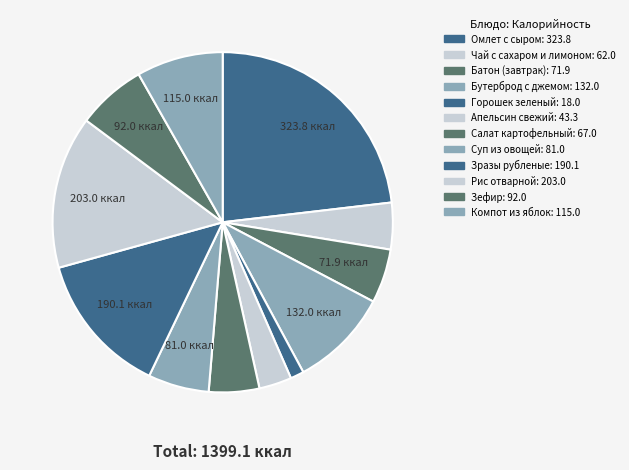

What percentage is NOT represented by Компот из яблок?

91.8%